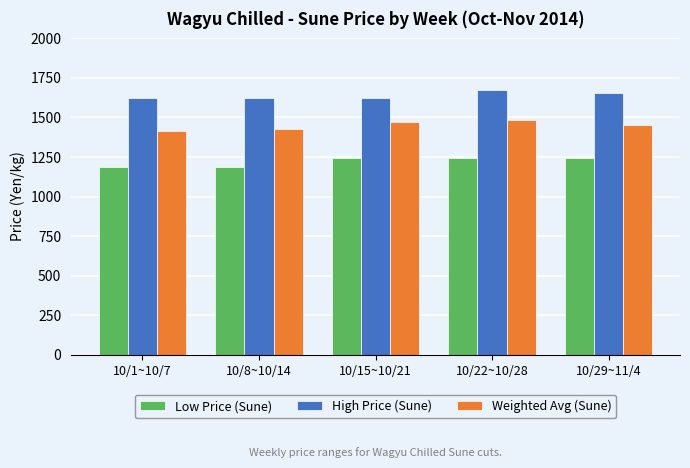

What is the greatest value displayed?

1674.0